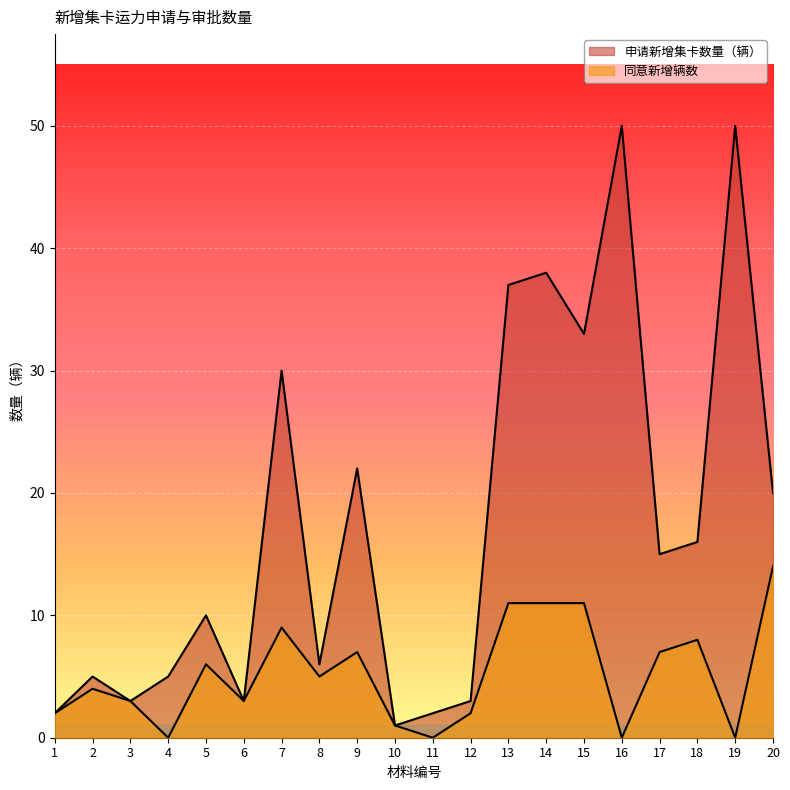

How many values in 同意新增辆数 are above zero?

16